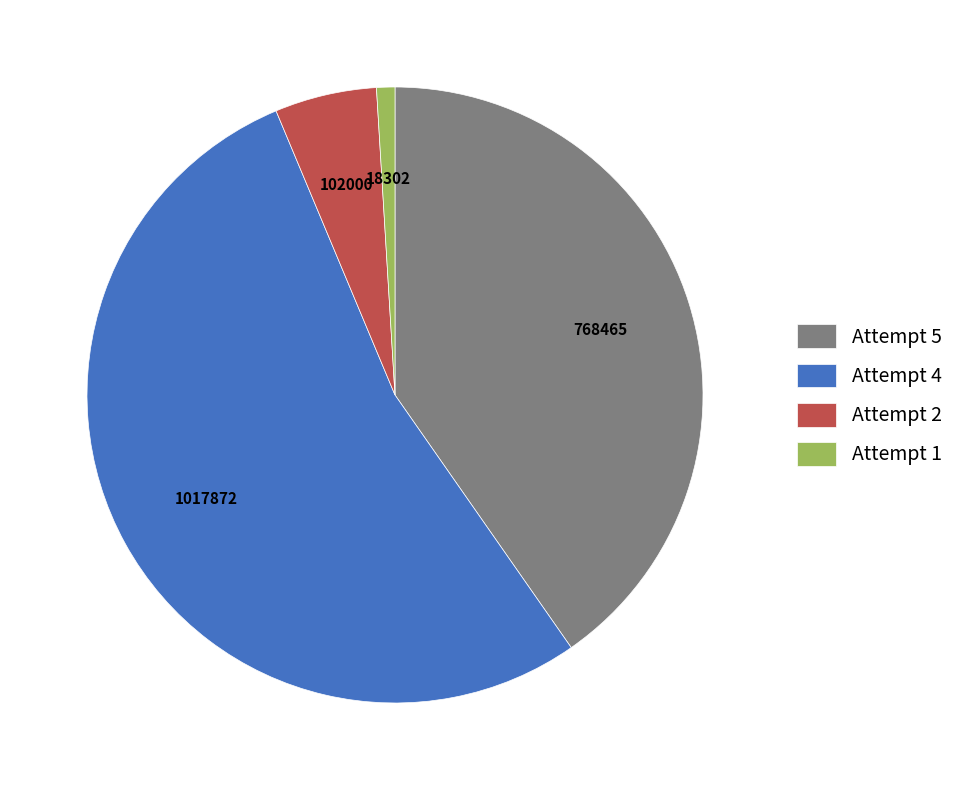

What is the smallest slice in the pie chart?

Attempt 1